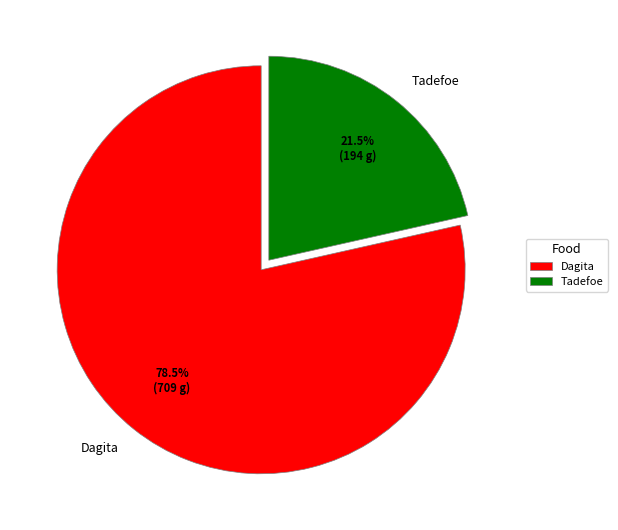

Count the number of slices in the pie.

2